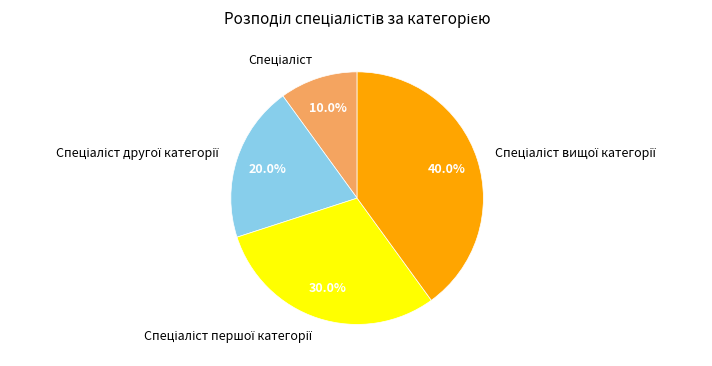

Count the number of slices in the pie.

4